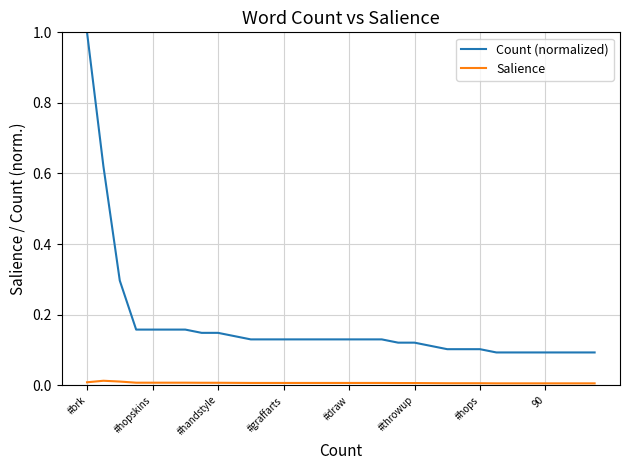

What are all the series names shown in the legend?

Count (normalized), Salience